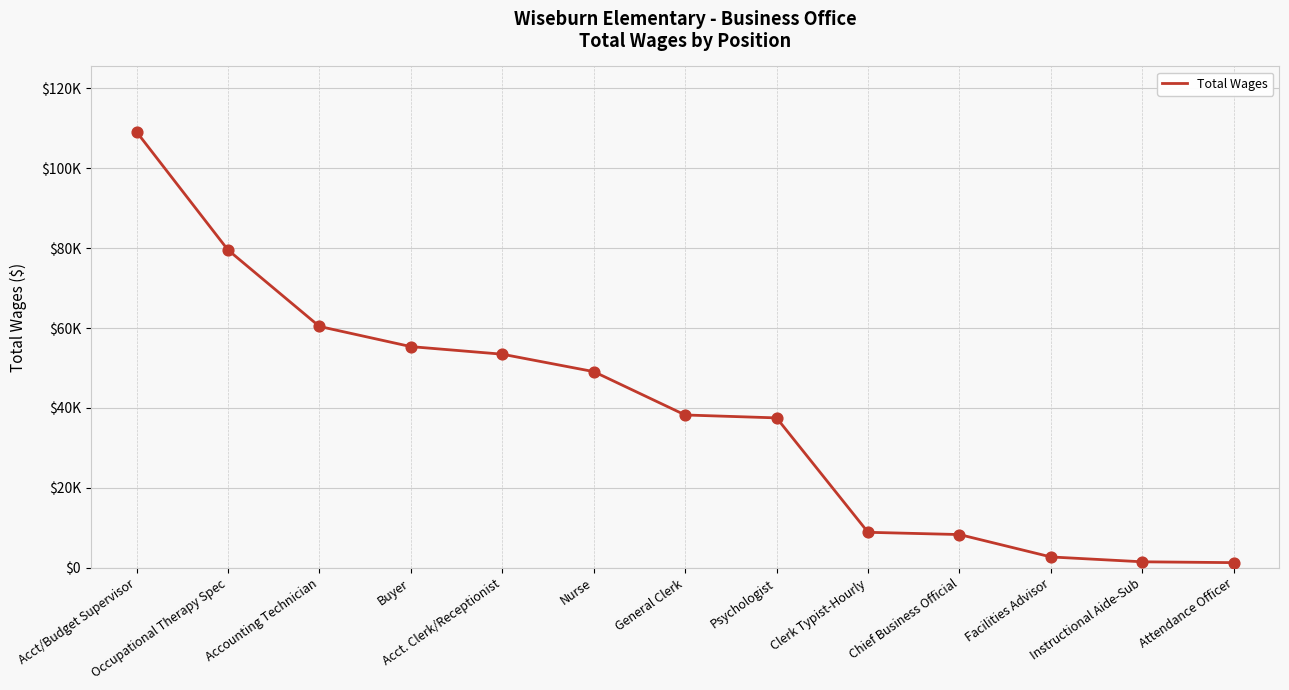

What is the change in value from Occupational Therapy Spec to Facilities Advisor?

-76807.0